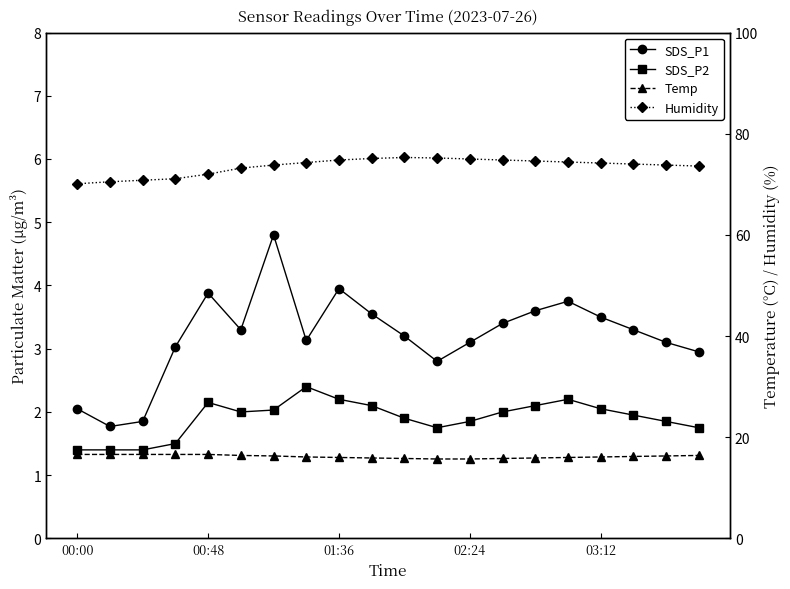

What is the average value of the SDS_P1 series?

3.2